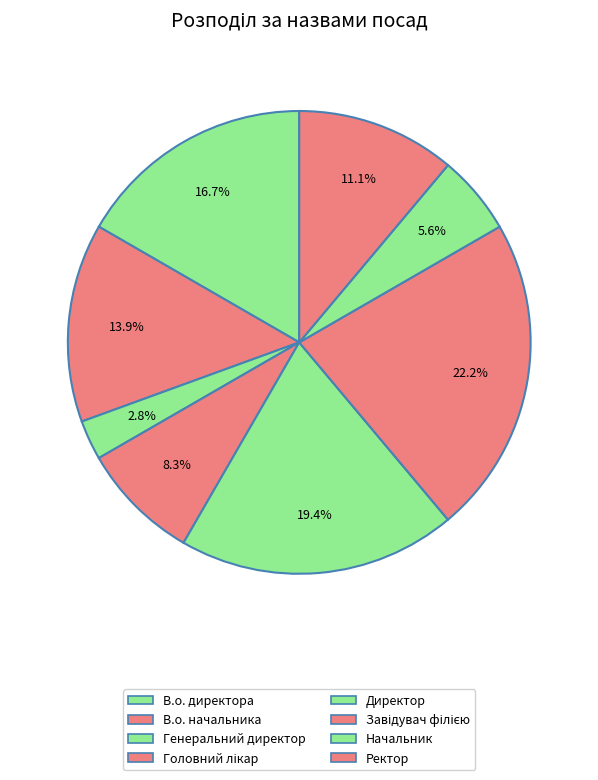

Does Директор represent more than half of the total?

No